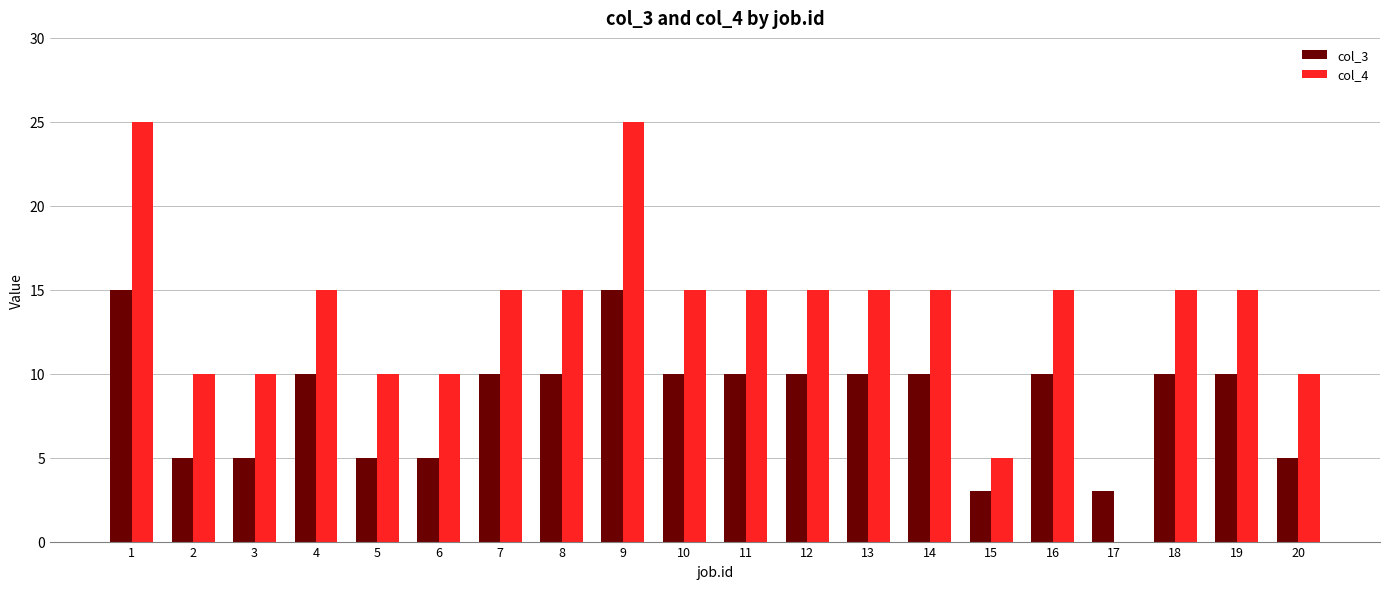

Is the value of col_4 at 17 greater than the value of col_3 at 4?

No